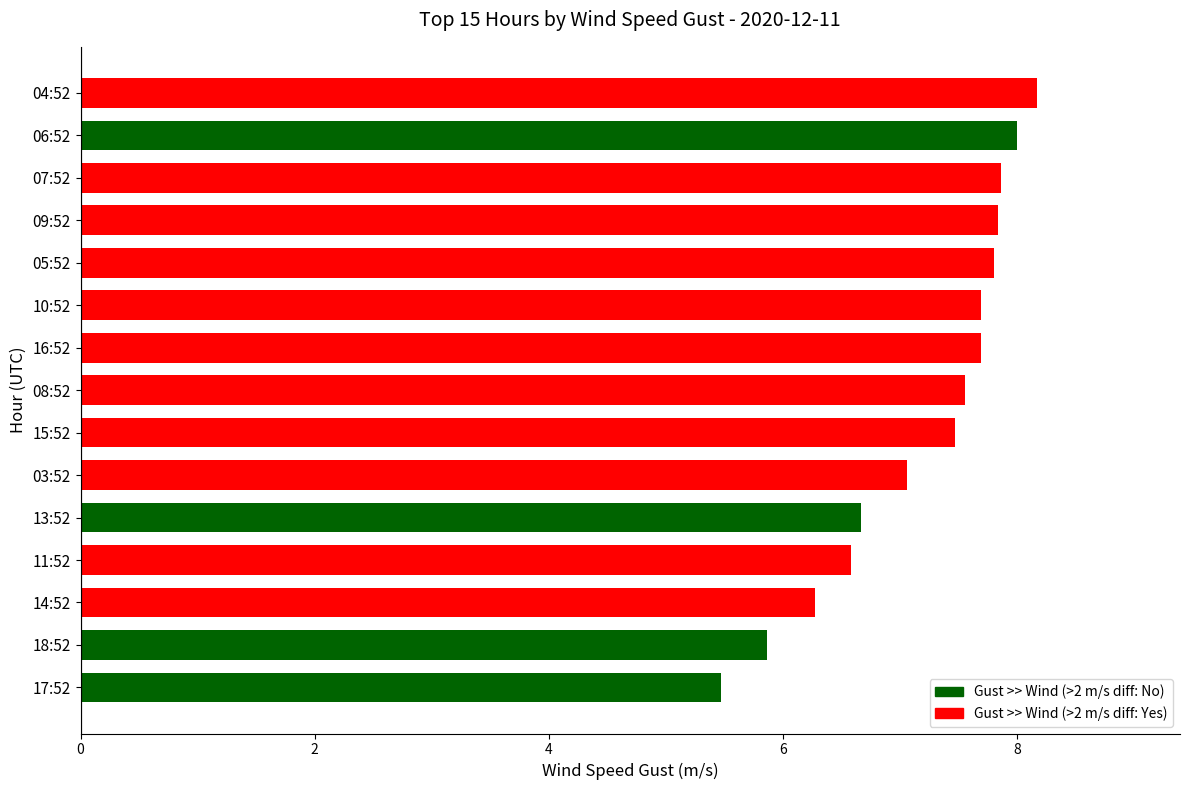

What is the greatest value displayed?

8.2